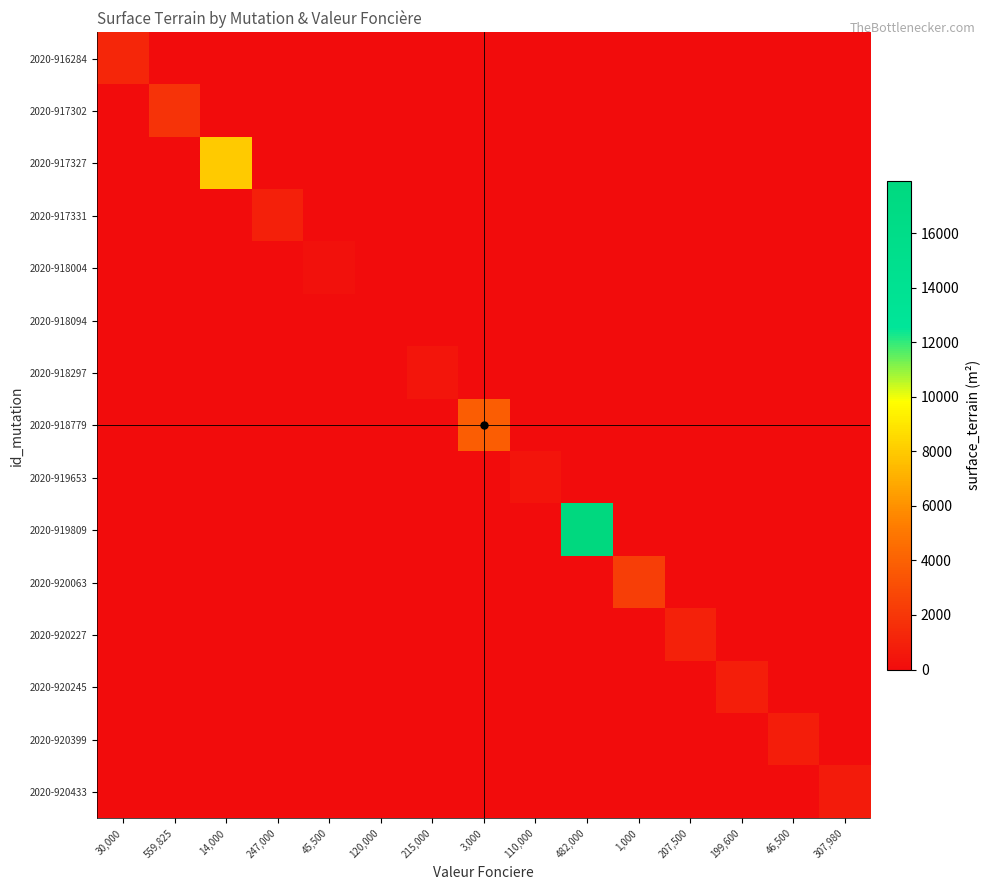

Rank the series by their maximum value, from highest to lowest.

2020-919809, 2020-917327, 2020-918779, 2020-920063, 2020-917302, 2020-916284, 2020-920227, 2020-917331, 2020-920245, 2020-920399, 2020-920433, 2020-918297, 2020-919653, 2020-918004, 2020-918094